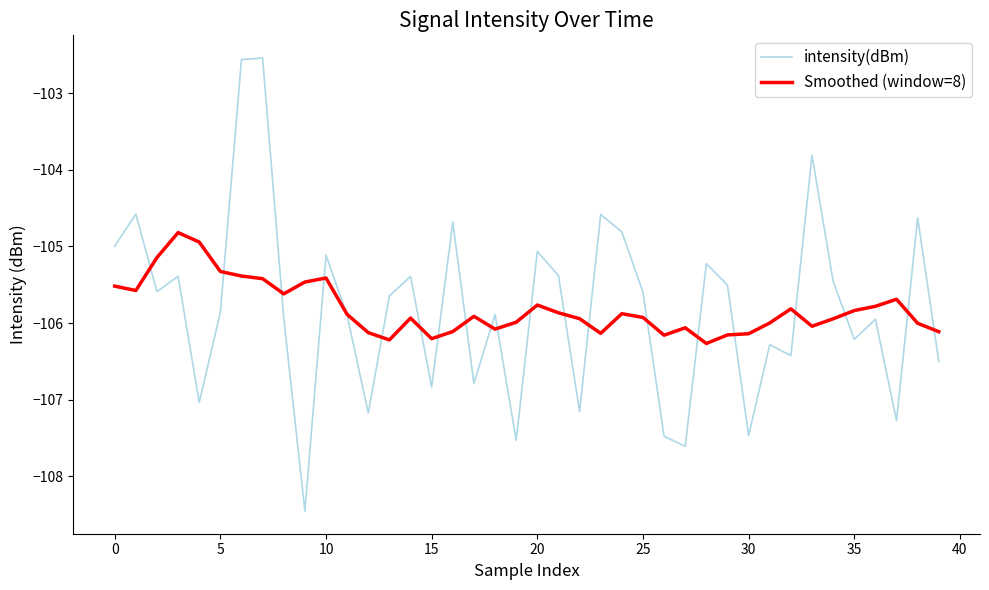

Count the number of data series in this chart.

2